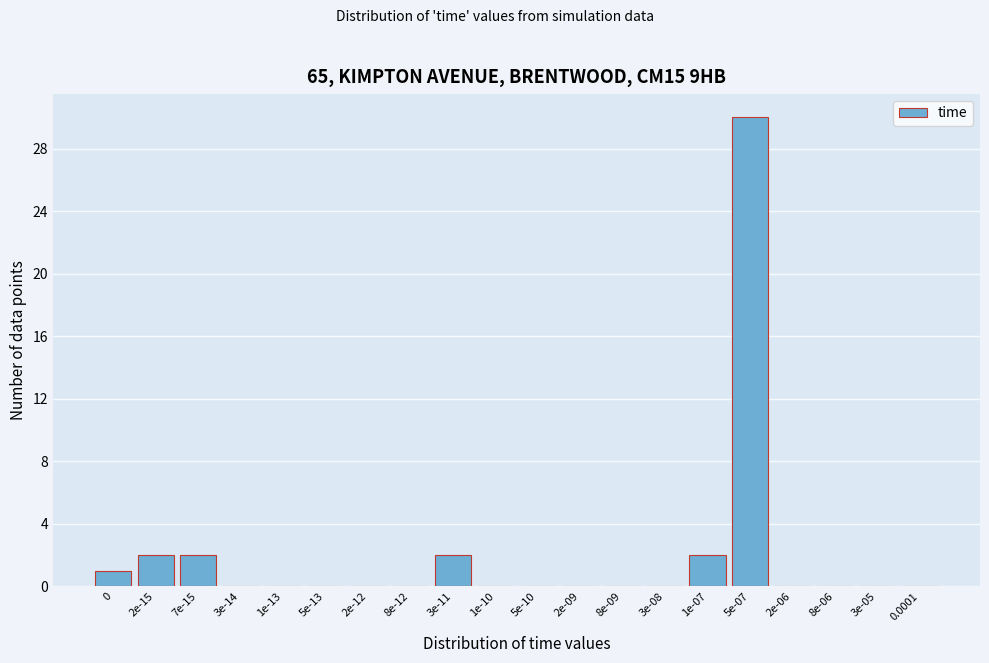

What is the maximum value shown in the chart?

30